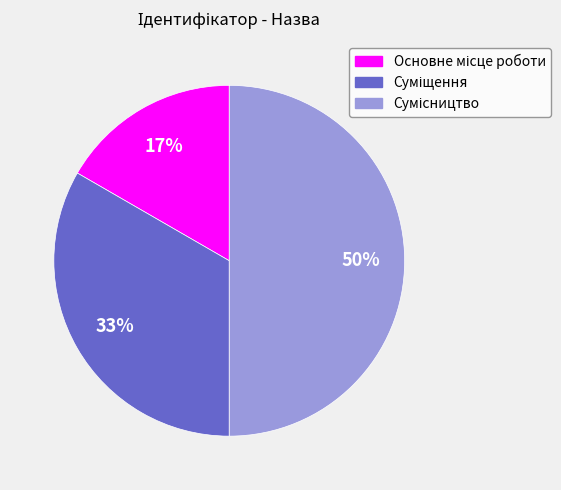

To the nearest percent, what is the difference between the largest and smallest slice percentages?

33%